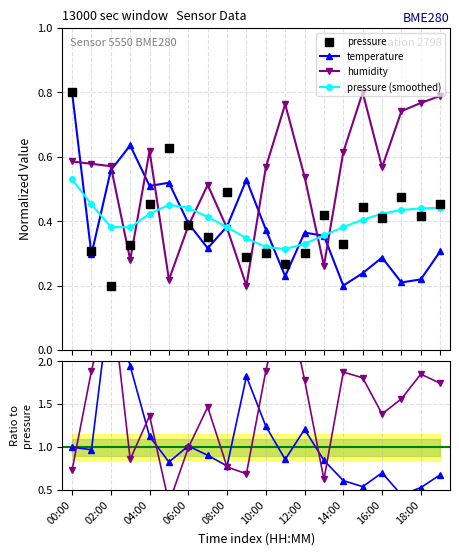

Which series has the widest spread of Y values?

humidity